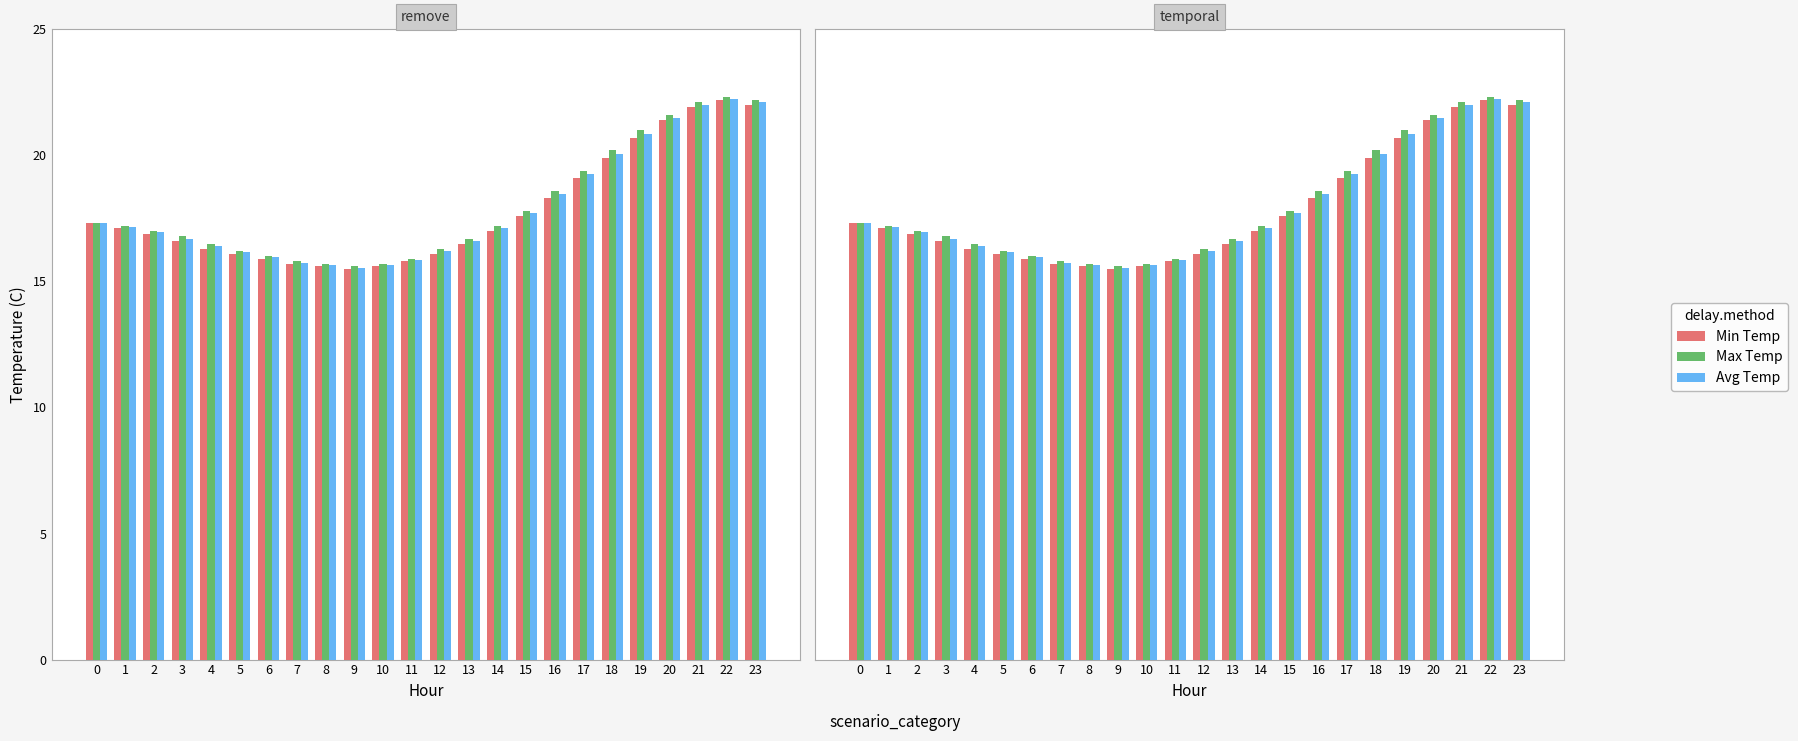

Where is Avg Temp nearest to the value 18?

15